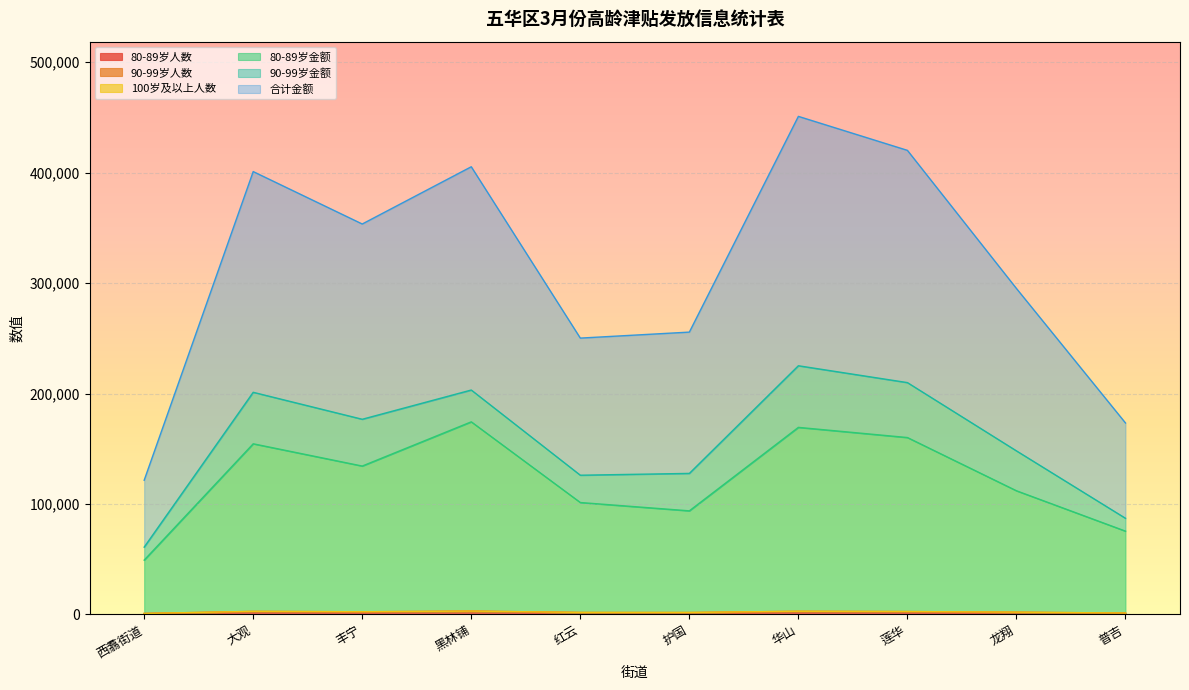

Which series has the largest range (max minus min)?

合计金额